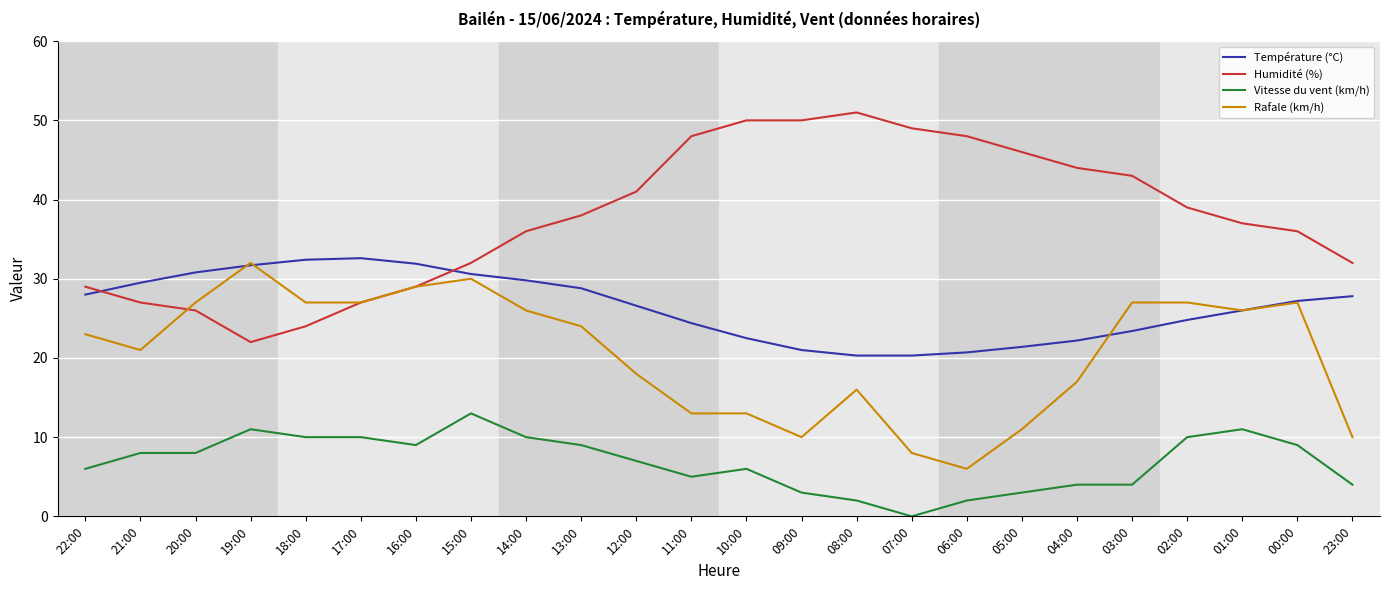

At which category is the sum across all series the highest?

15:00